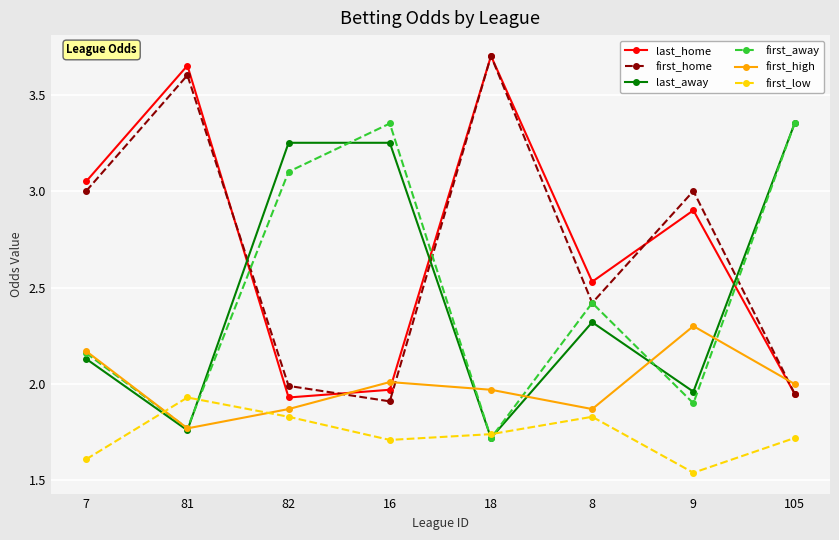

What is the difference between the maximum and minimum values in the first_low series?

0.4